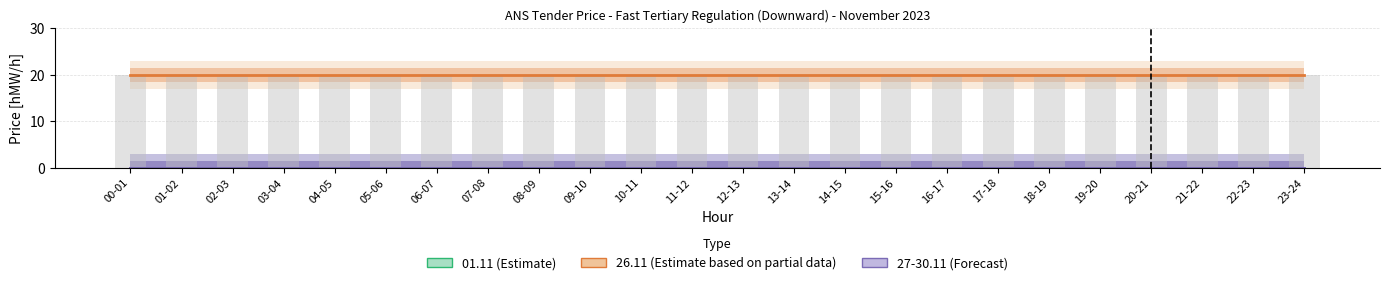

At which category is the sum across all series the highest?

00-01